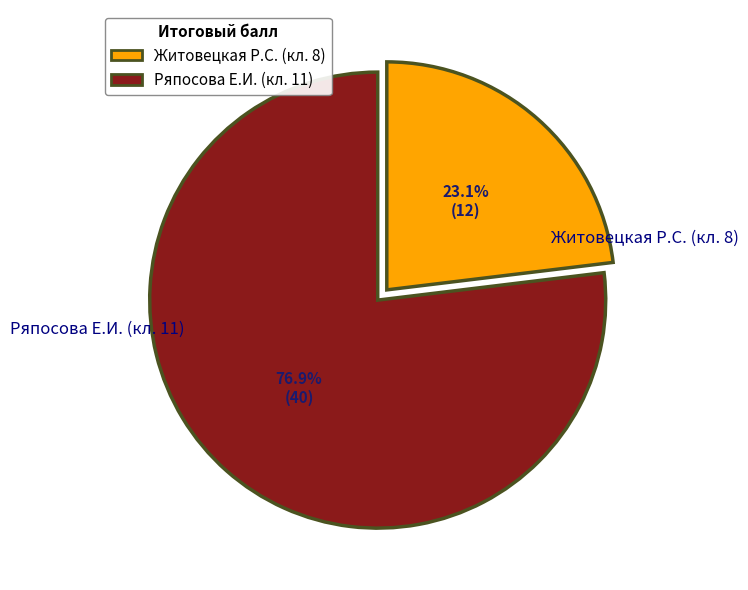

What is the smallest slice in the pie chart?

Житовецкая Р.С. (кл. 8)